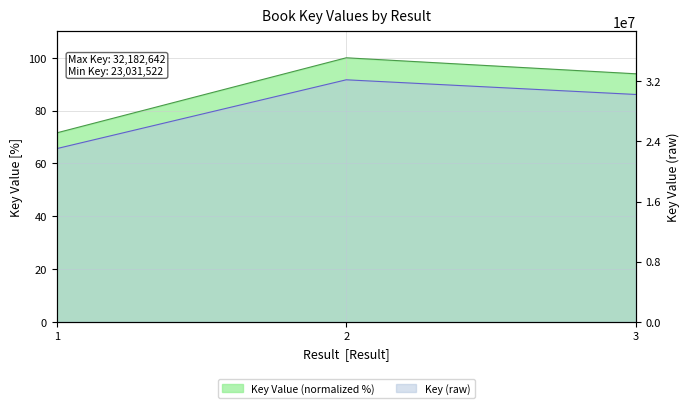

What is the change in value from 2 to 3?

-6.1